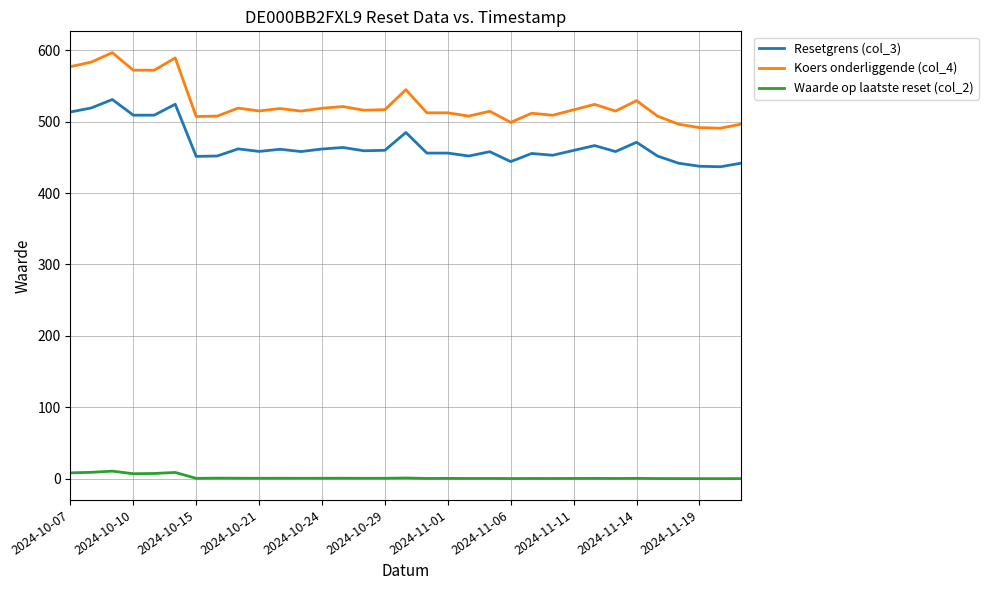

True or false: Koers onderliggende (col_4) and Resetgrens (col_3) intersect in this chart.

False